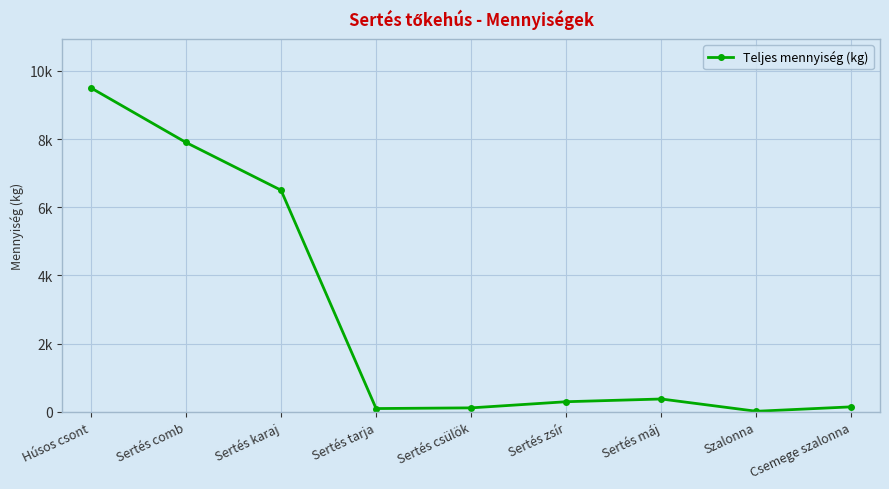

Does the chart have visible grid lines?

Yes